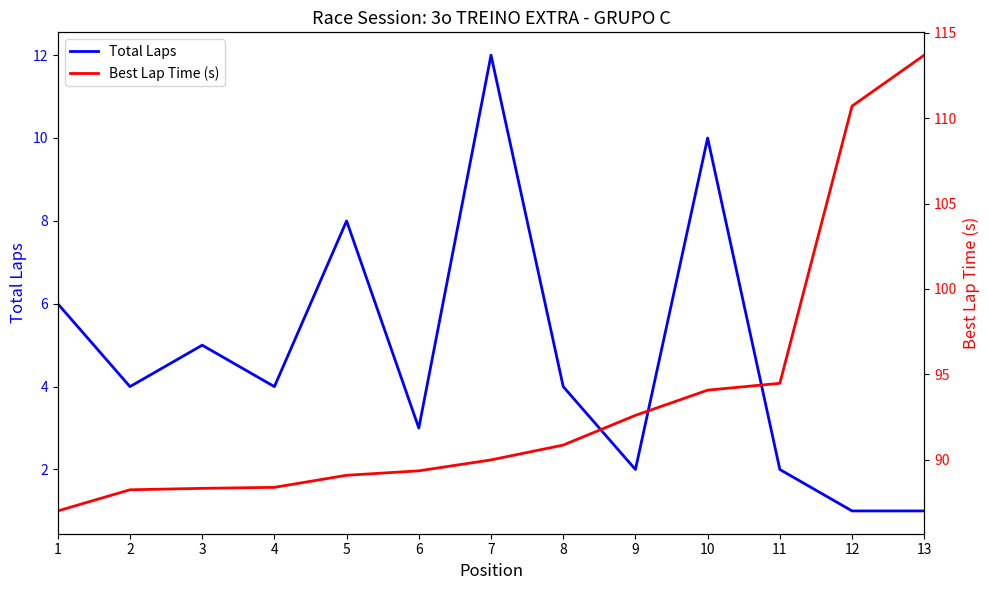

What is the spread (max minus min) of values at 11?

92.5